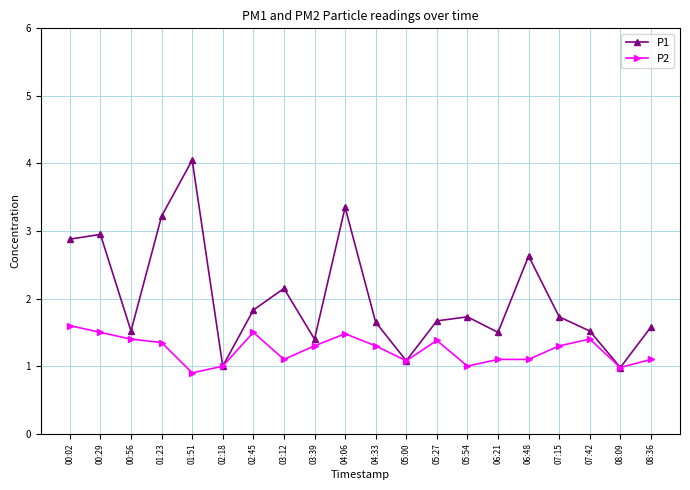

What position from the left is 00:56?

3